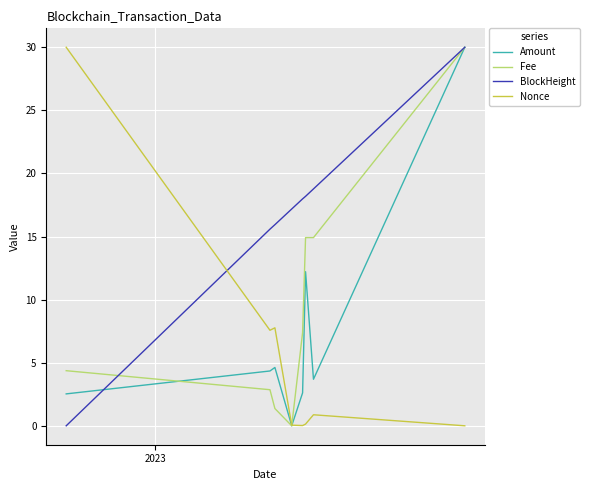

Rank the series by their average value, from lowest to highest.

Nonce, Amount, Fee, BlockHeight